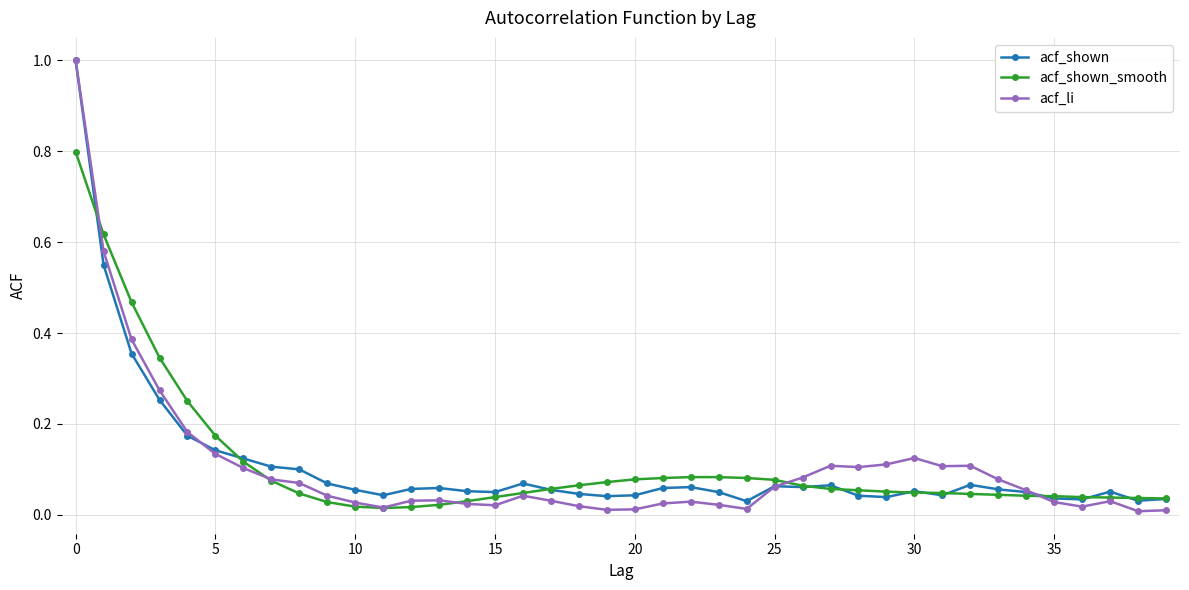

Which series has the widest spread of values?

acf_li